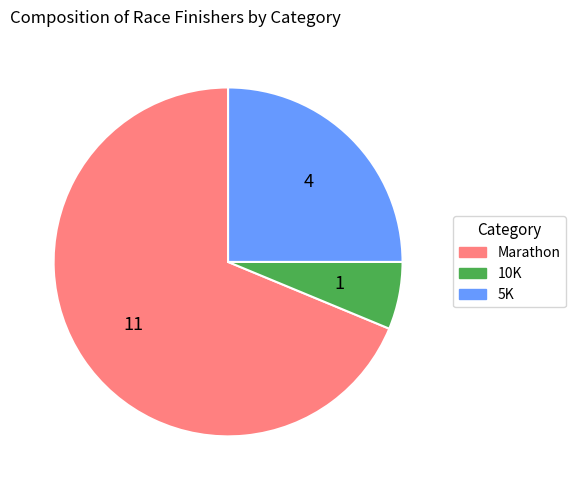

How many slices are in this pie chart?

3